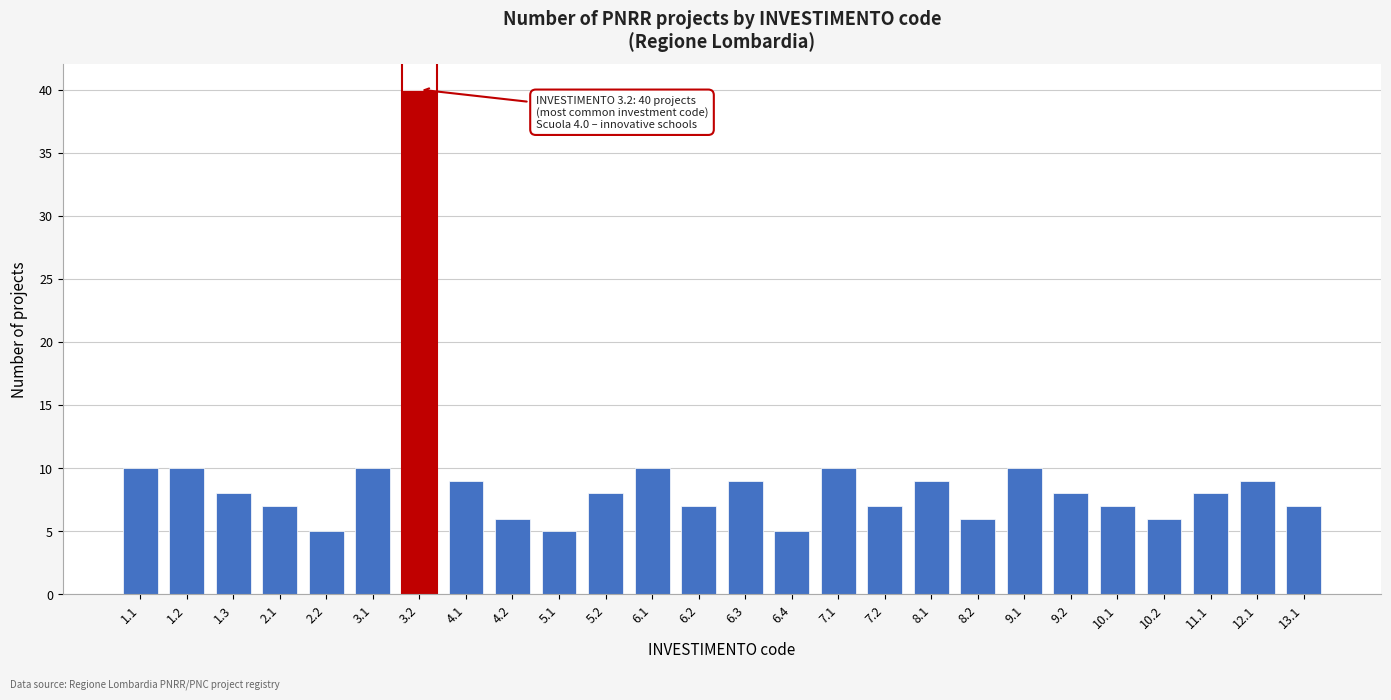

Reading right to left, what are all the values shown in this chart?

7	9	8	6	7	8	10	6	9	7	10	5	9	7	10	8	5	6	9	40	10	5	7	8	10	10